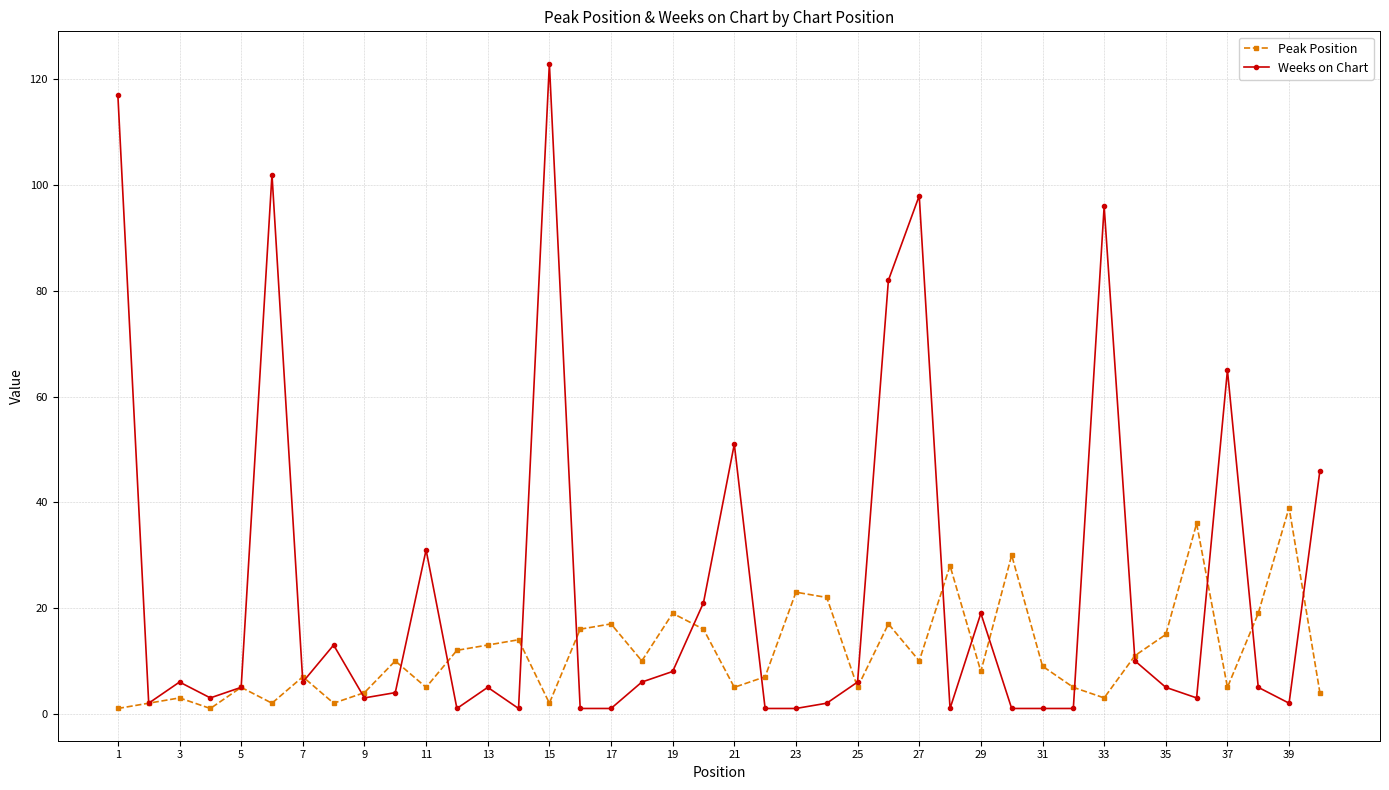

What are all the series names shown in the legend?

Peak Position, Weeks on Chart